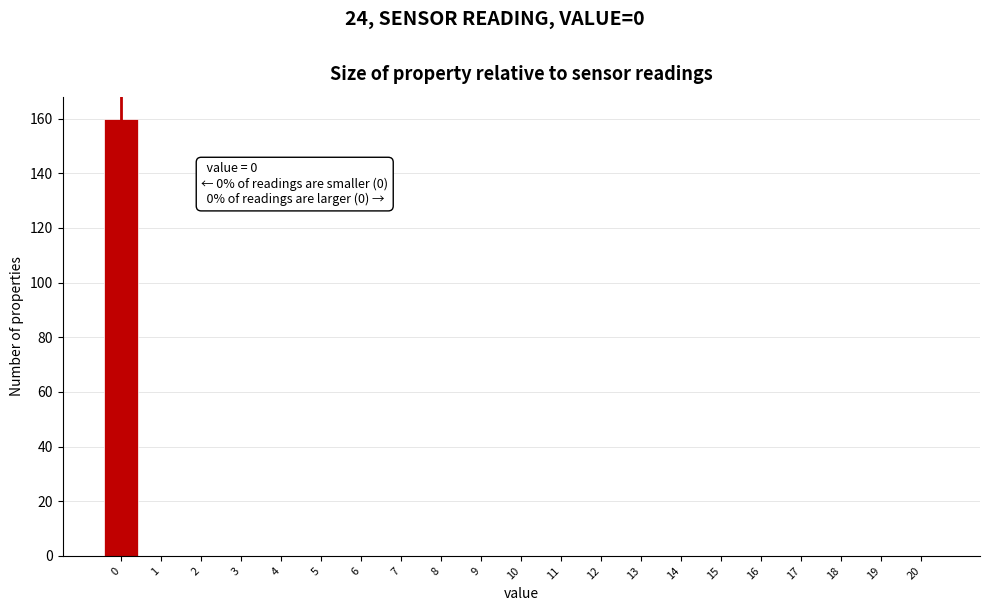

Which range on the x-axis has the tallest bar?

-0.5 to 0.5